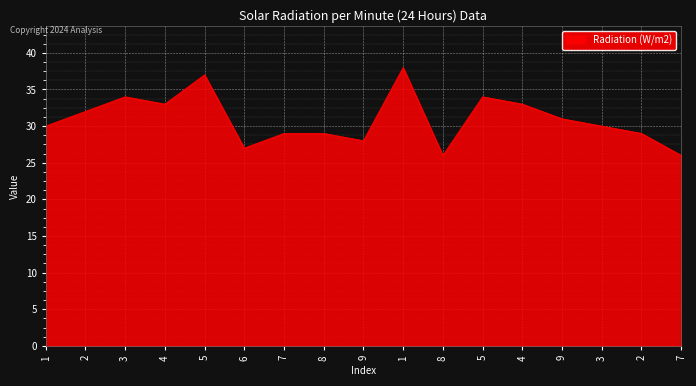

Is this an area chart (filled region under the line)?

Yes